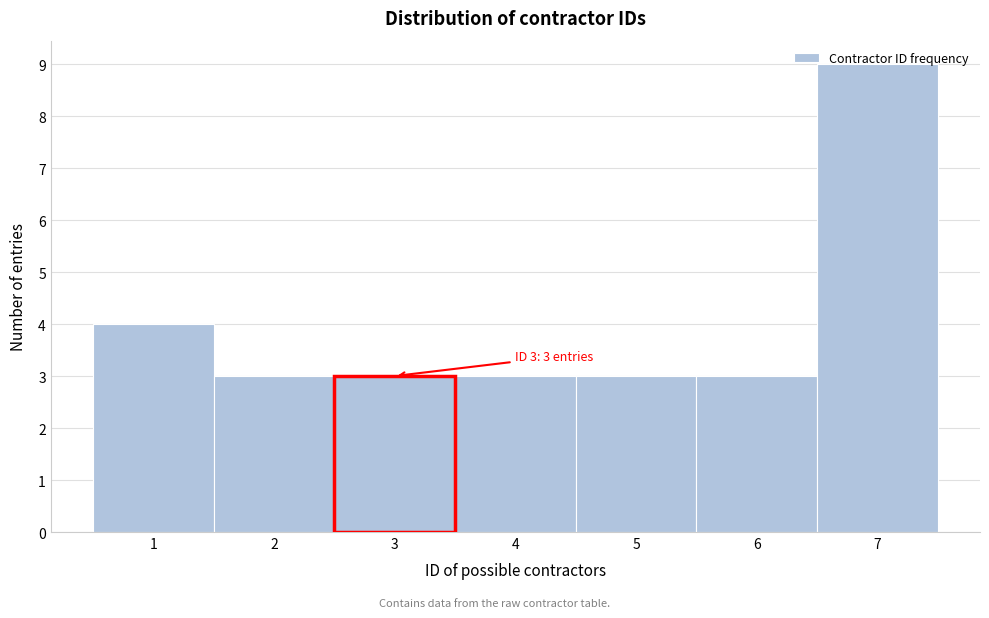

Over which range of the x-axis is the bar tallest?

6.5 to 7.5